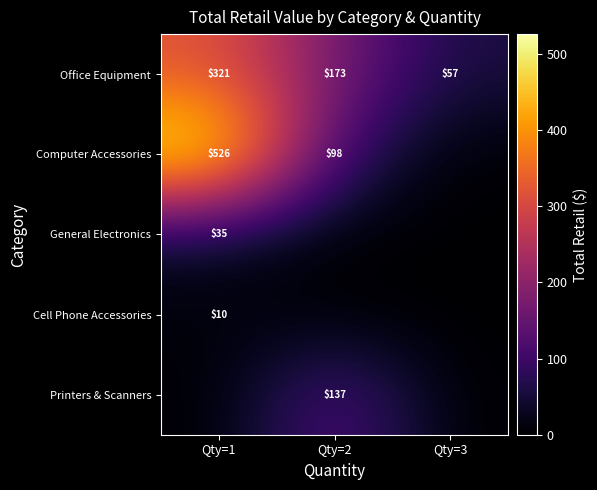

Where does the Office Equipment series first go above 173?

Qty=1